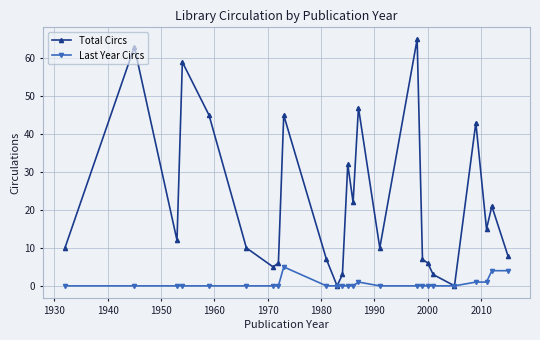

True or false: Total Circs has more than 0 points higher than both neighbors.

True